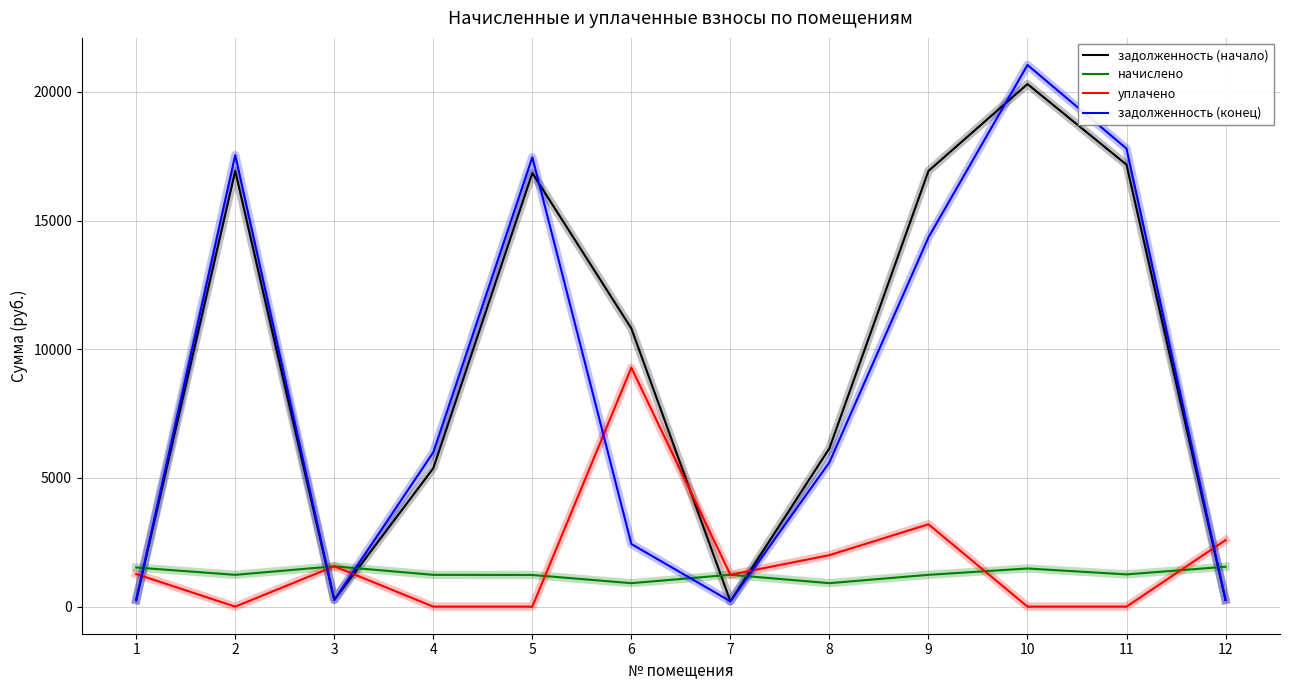

Which series has the largest range (max minus min)?

задолженность (конец)